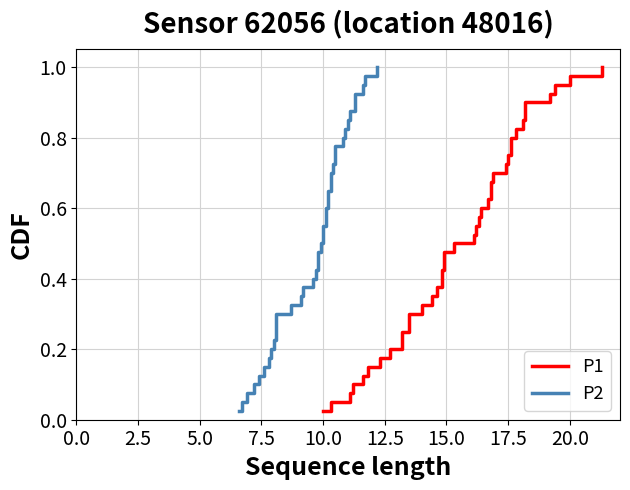

How many data points does each series have?

40